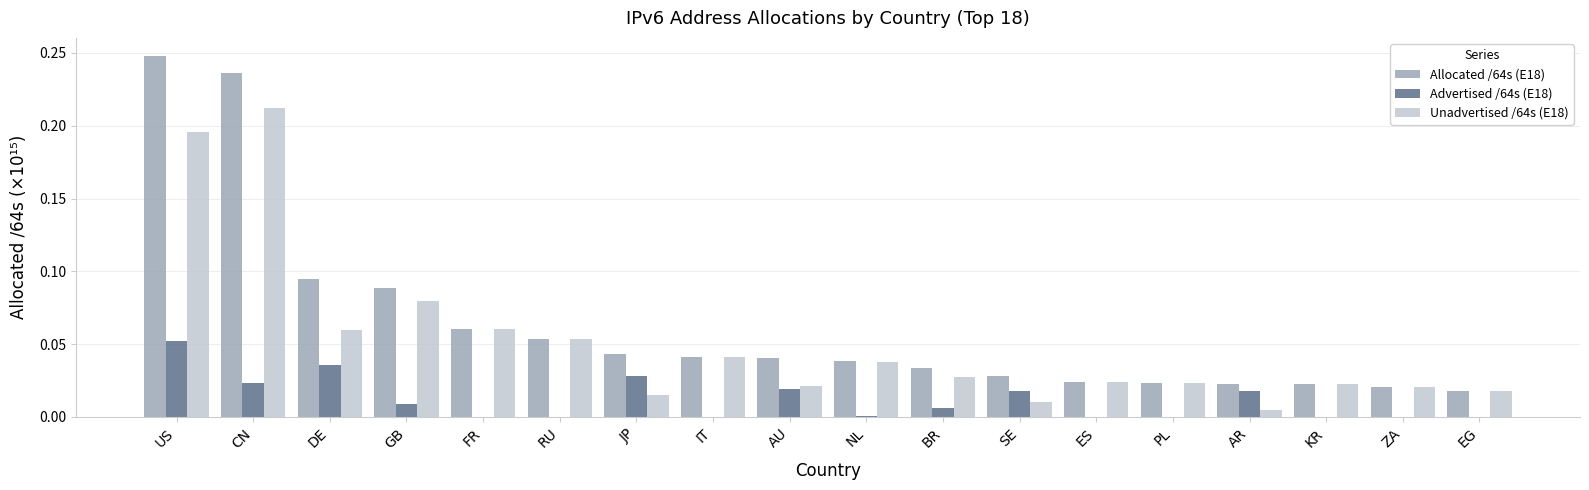

What are all the series names shown in the legend?

Allocated /64s (E18), Advertised /64s (E18), Unadvertised /64s (E18)